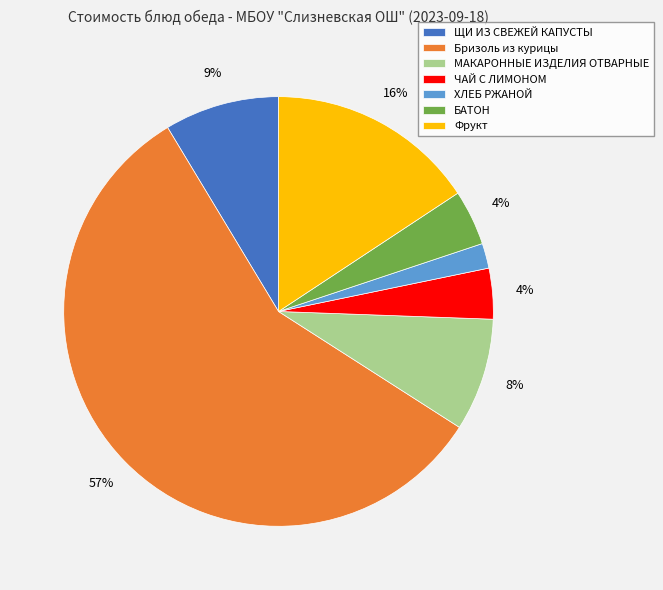

Combined, do БАТОН and ХЛЕБ РЖАНОЙ account for over 50%?

No